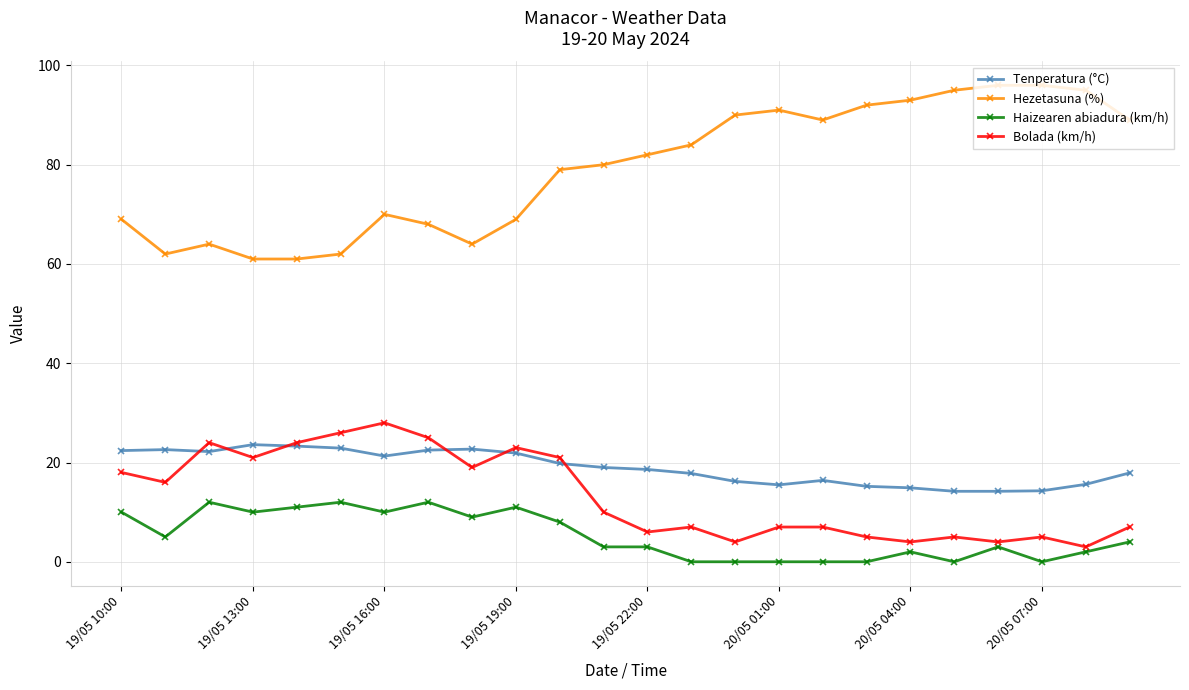

True or false: Bolada (km/h) and Haizearen abiadura (km/h) cross at least once.

False